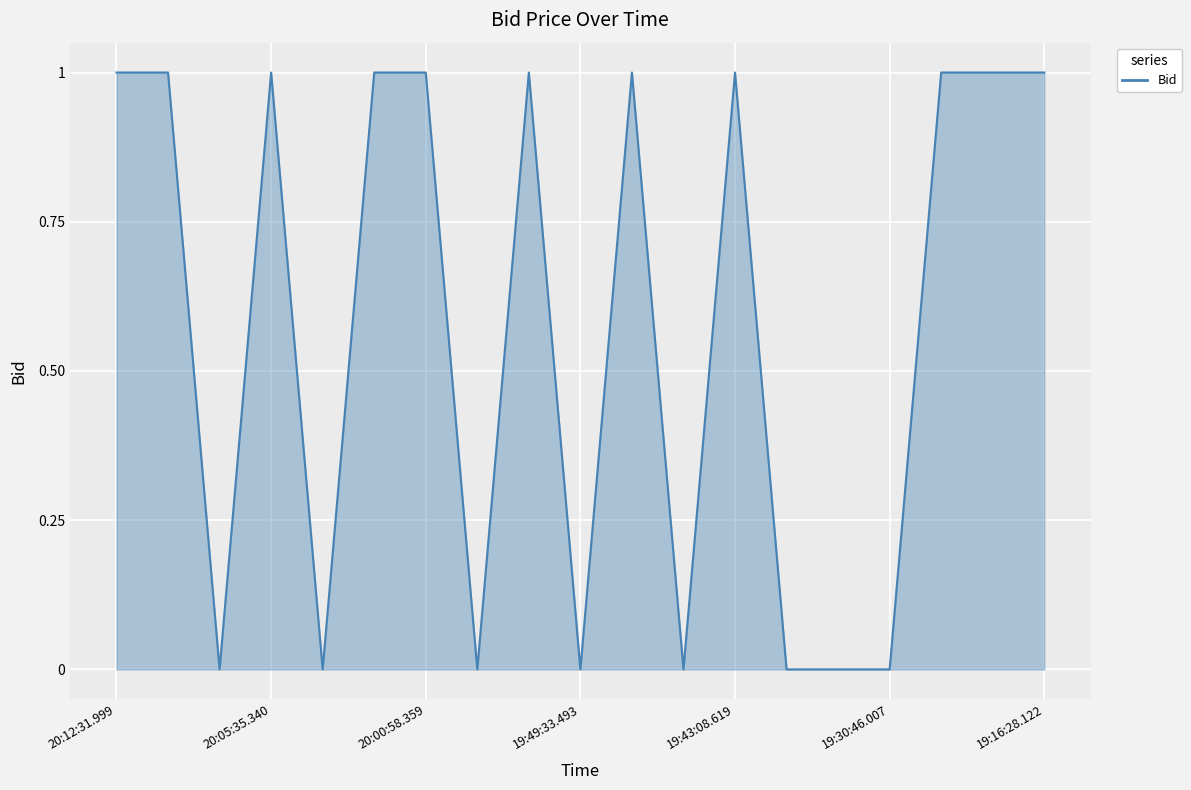

True or false: the data shows 0 at 19:49:33.493.

True